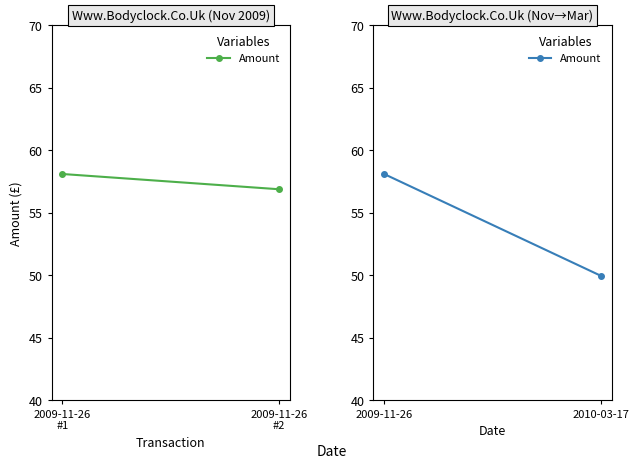

True or false: the data shows 22.9 at 2009-11-26.

False